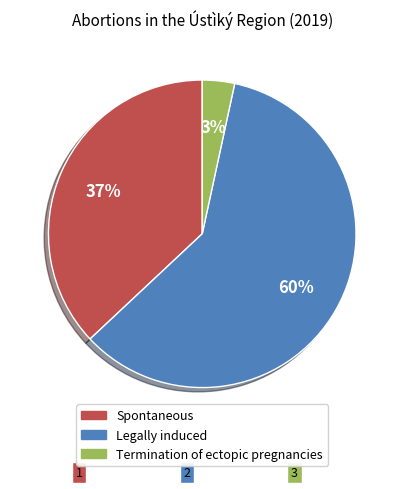

Between Termination of ectopic pregnancies and Spontaneous, which is larger?

Spontaneous